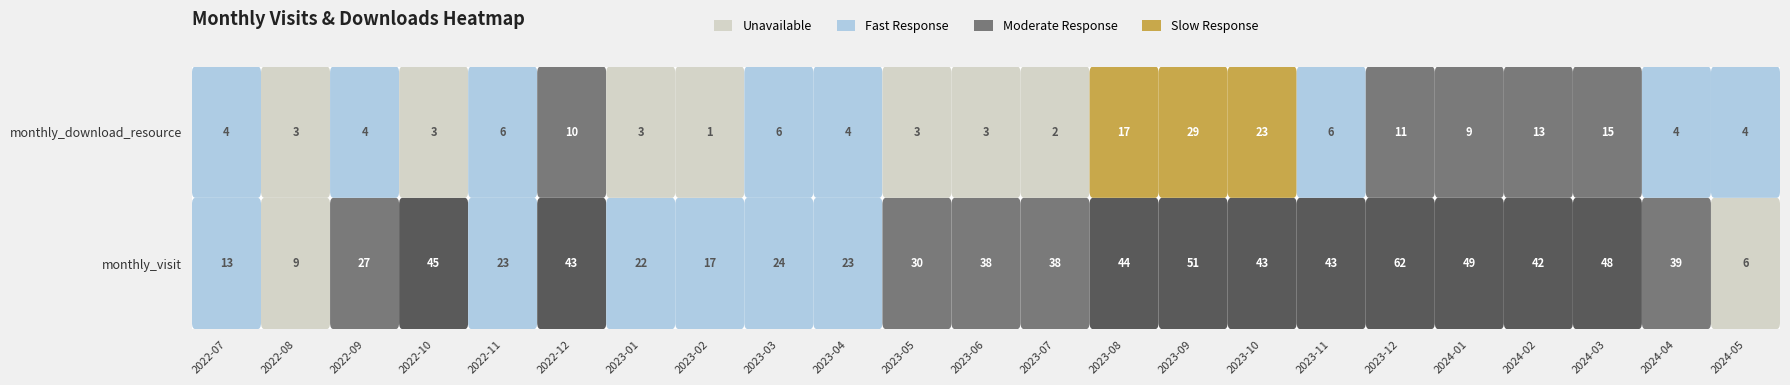

Is the value of 2023-11 at 0 greater than the value of 2022-12 at 0?

No